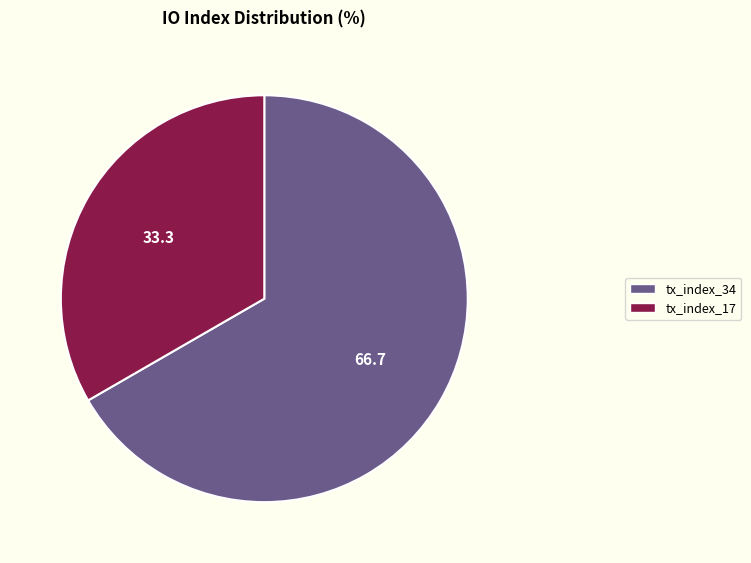

Rank the categories by value from highest to lowest.

tx_index_34, tx_index_17